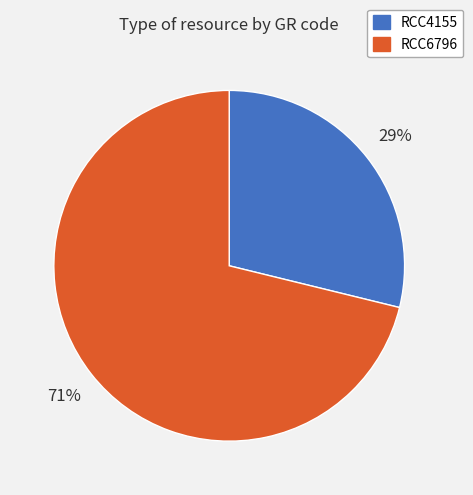

To the nearest percent, what percentage of the pie is RCC4155?

29%